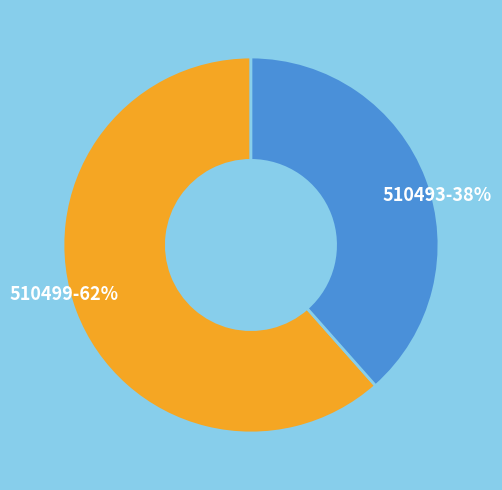

Is the sum of 510499-62% and 510493-38% greater than half?

Yes